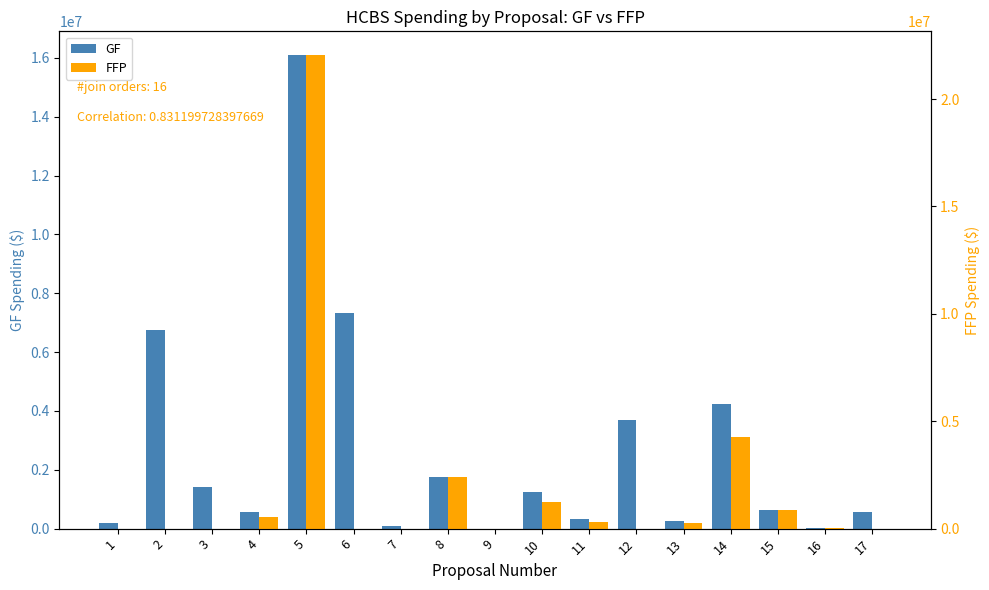

Between 15 and 9, which is larger?

15